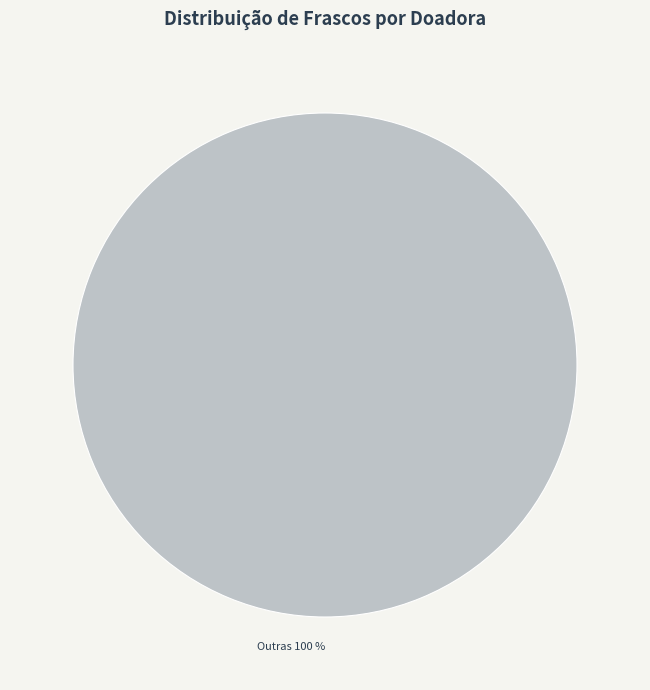

Rank the categories by value from highest to lowest.

Outras 100 %